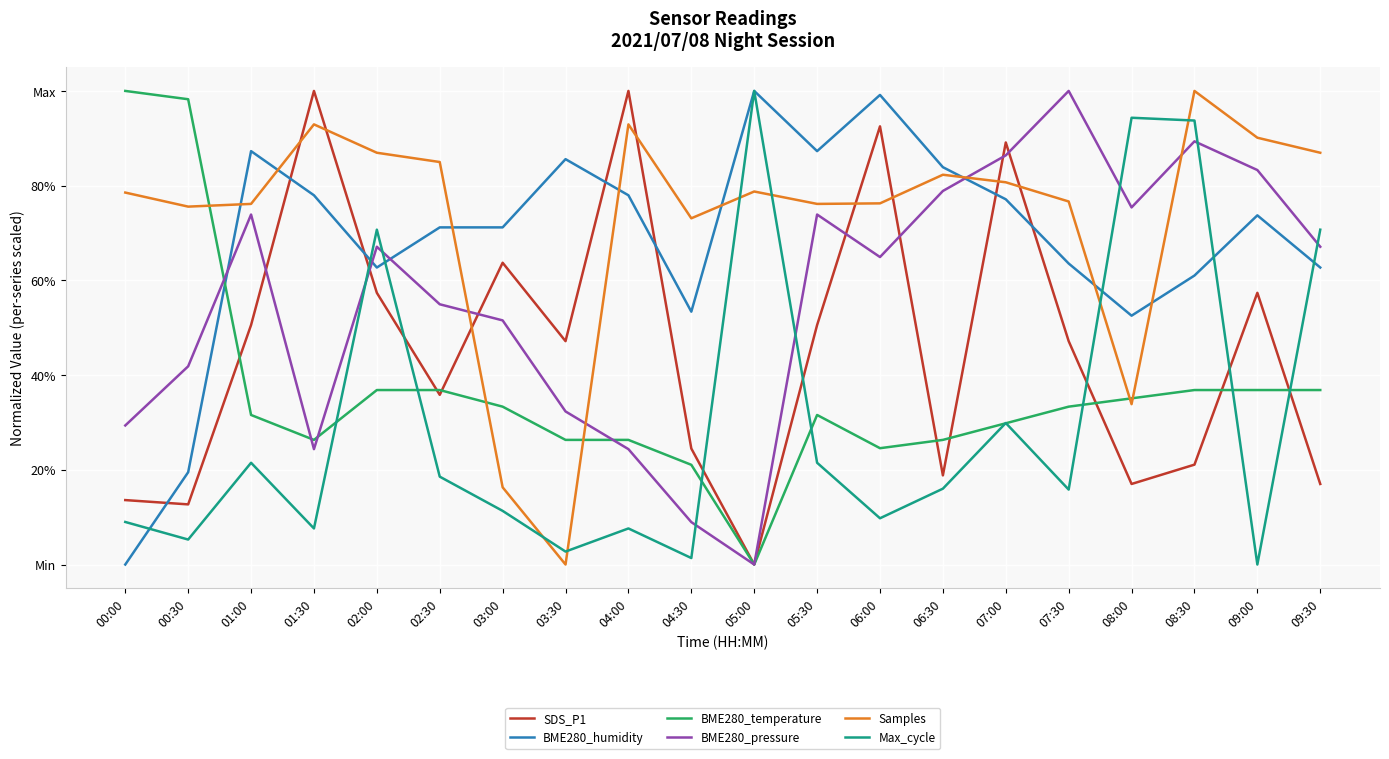

List the series in order of their peak value, highest first.

SDS_P1, BME280_humidity, BME280_temperature, BME280_pressure, Samples, Max_cycle